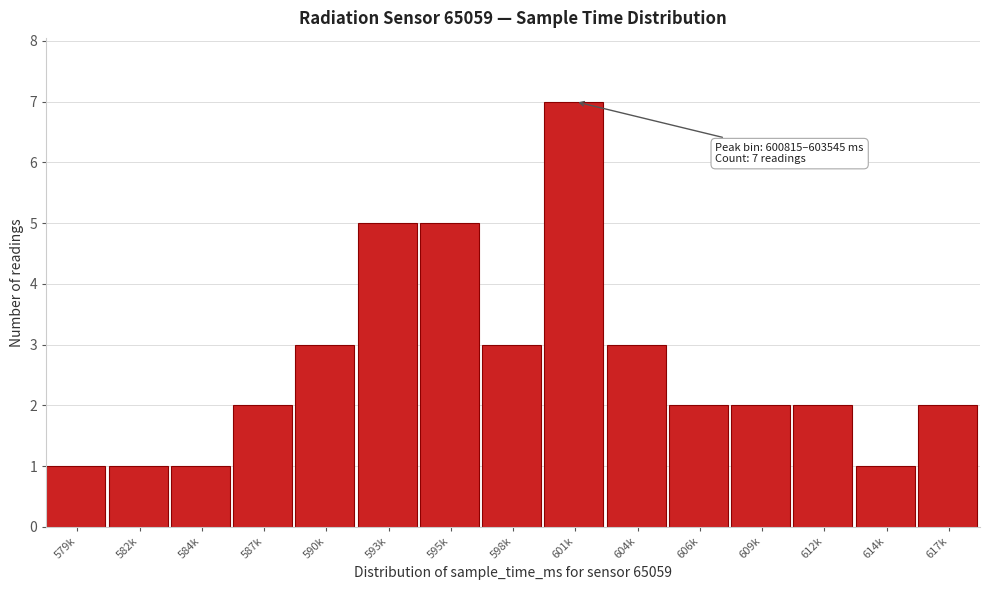

Reading left to right, what are all the values shown in this chart?

1	1	1	2	3	5	5	3	7	3	2	2	2	1	2